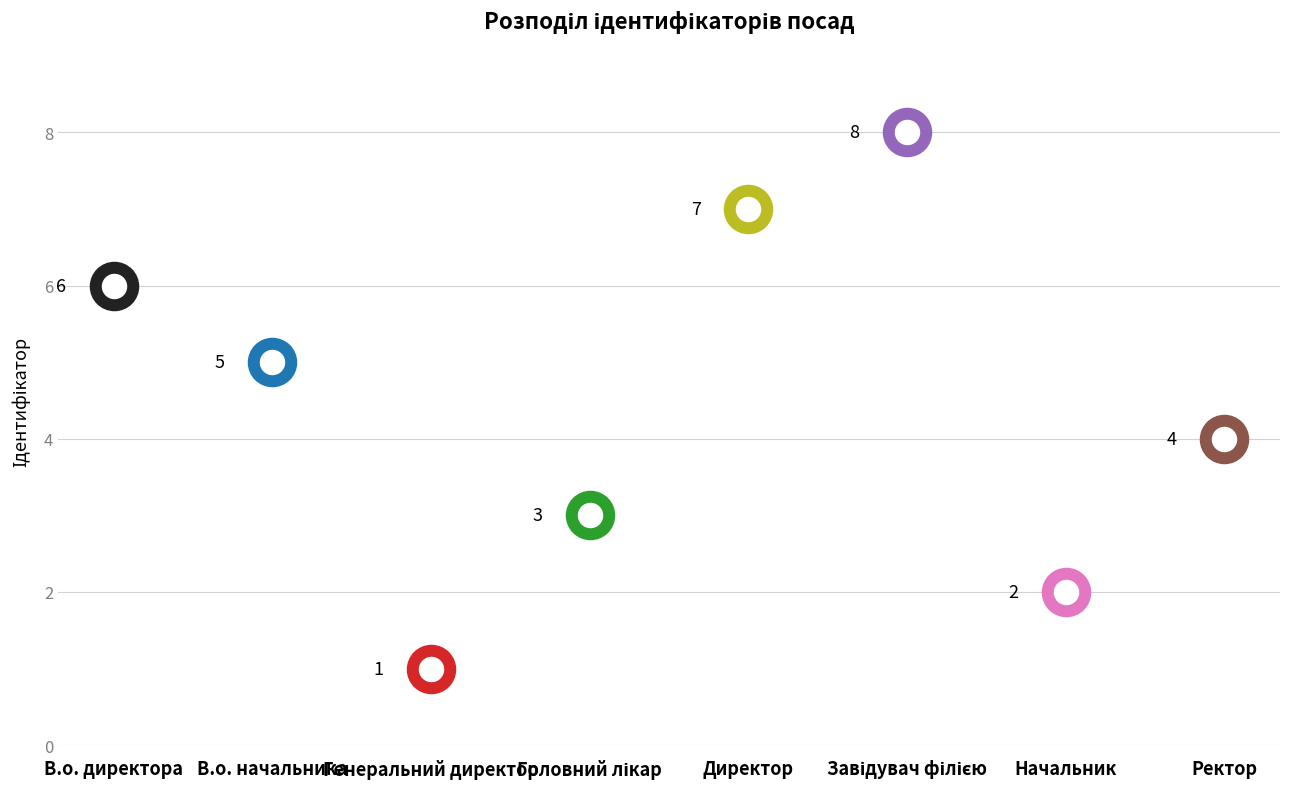

Approximately how many times larger is the value at Начальник compared to В.о. директора?

0.3